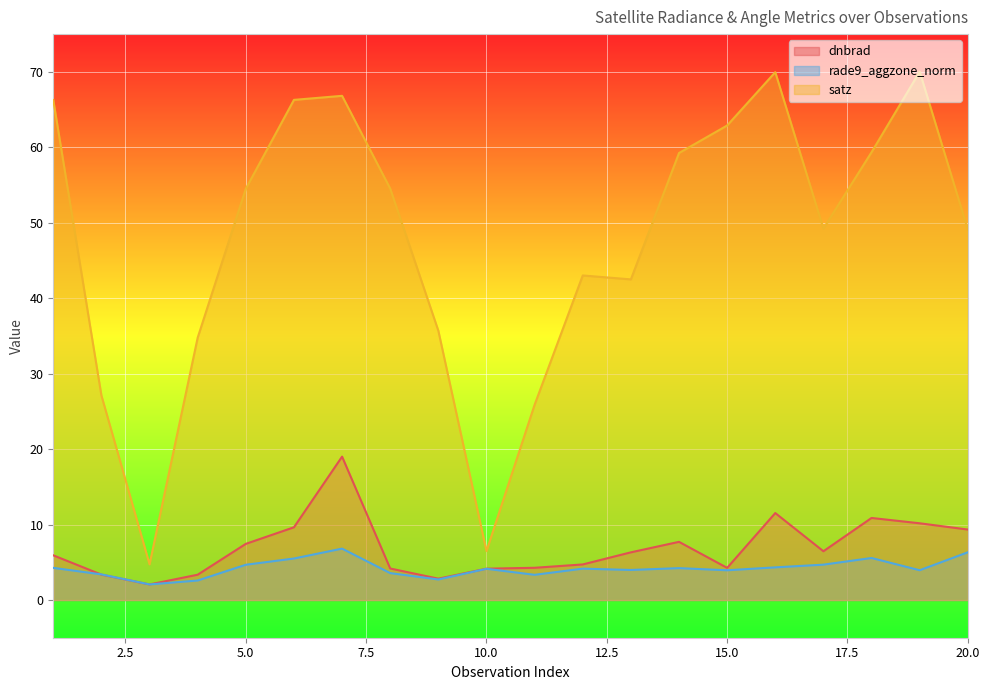

What is the approximate value of dnbrad at 16?

11.5